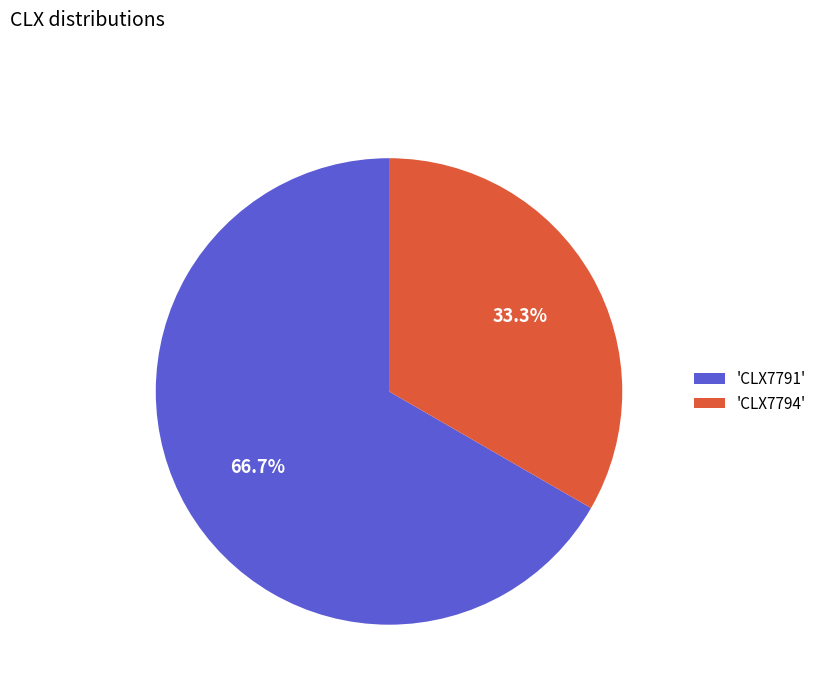

Is there any slice that represents more than half of the pie?

Yes